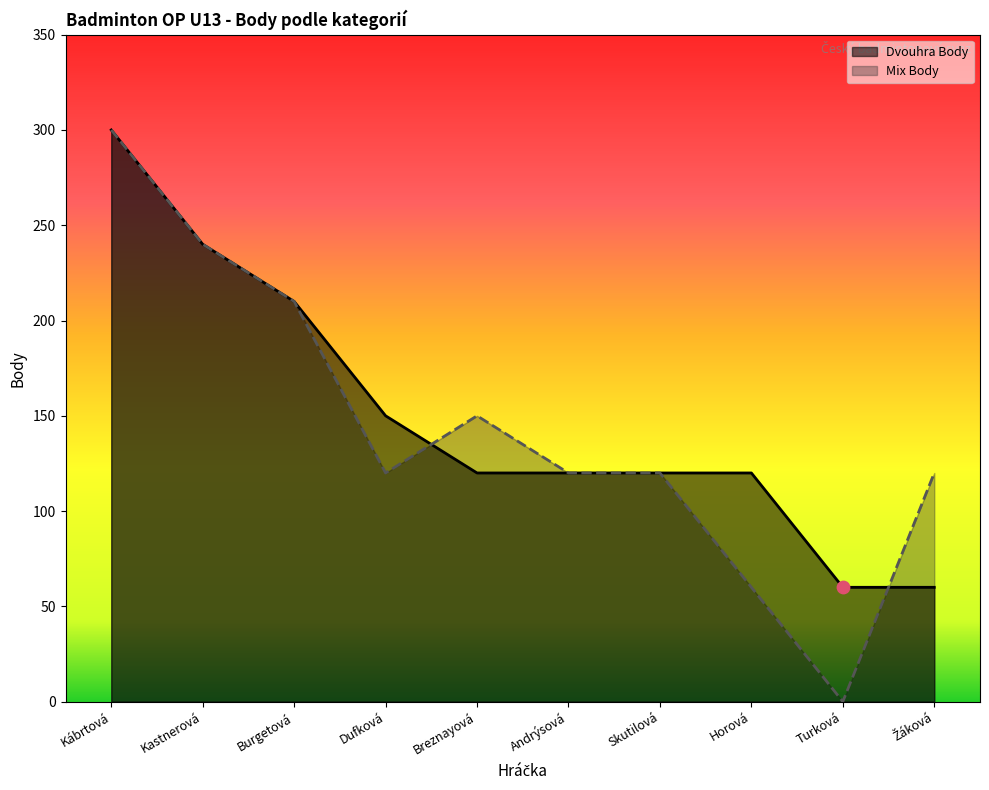

Which series reaches the minimum Y coordinate?

Mix Body